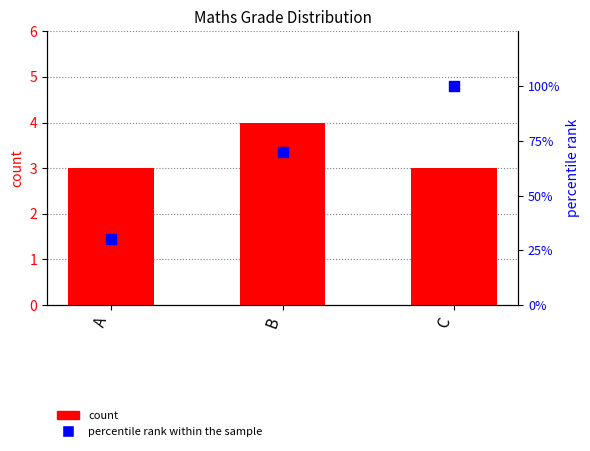

Which series contains the lowest Y value?

count